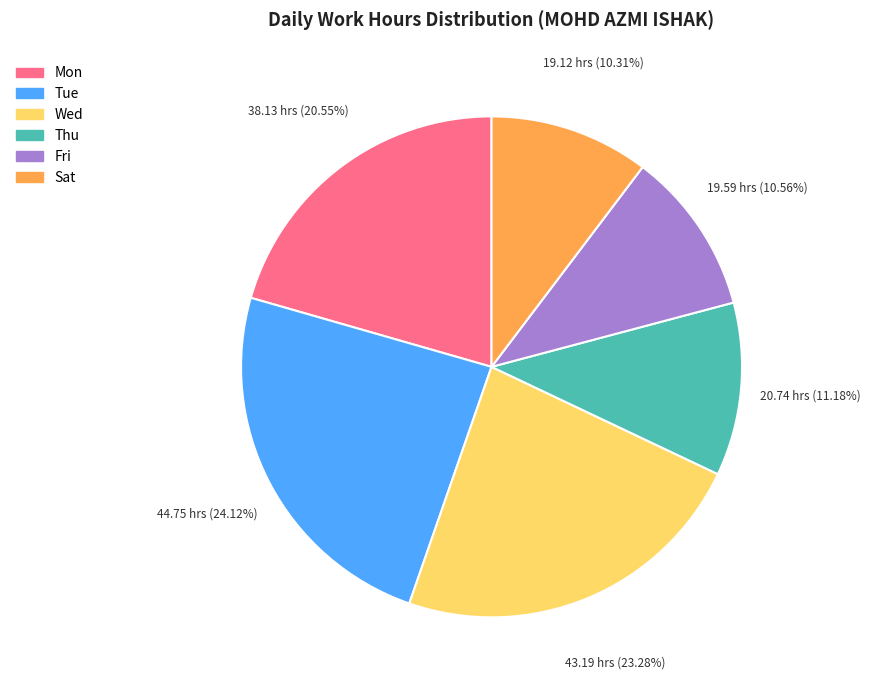

Does any single category account for the majority?

No